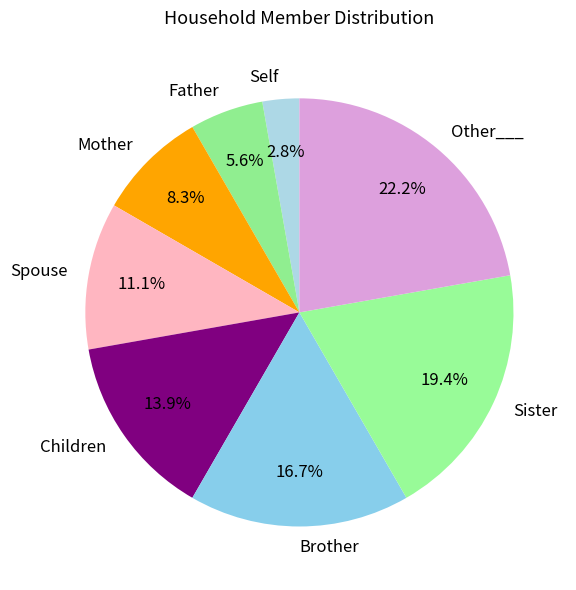

How many slices are in this pie chart?

8